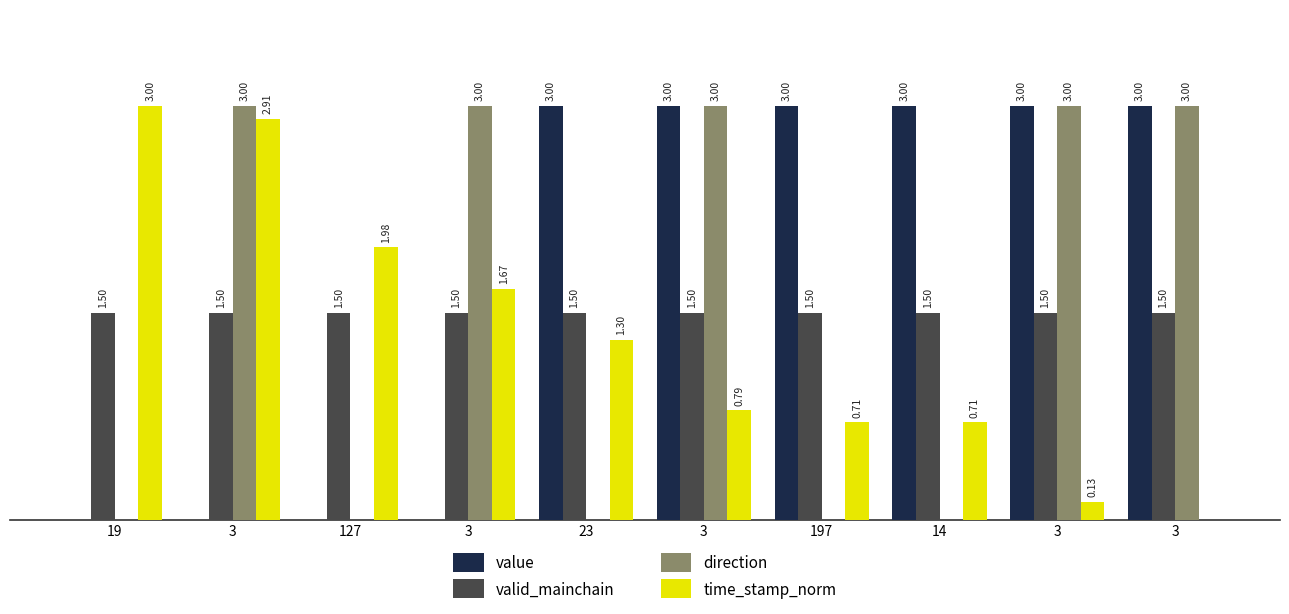

Which category has the highest value in the direction series?

3